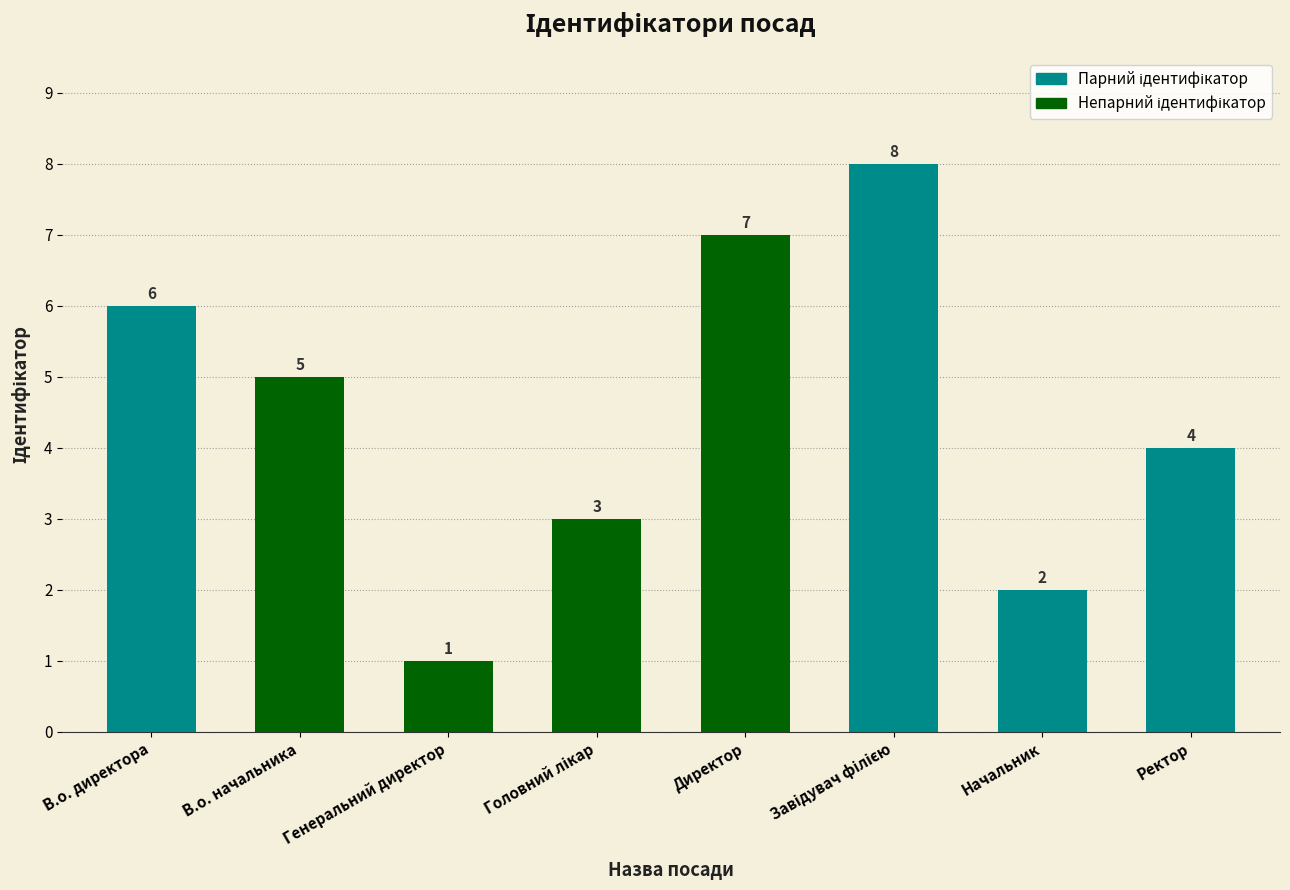

What is the difference between the maximum and second lowest values?

6